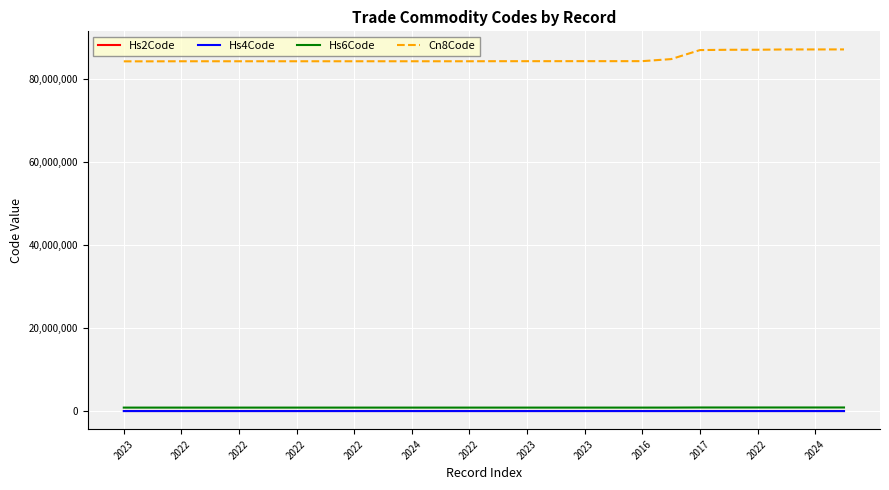

Which series has the largest total across all categories?

Cn8Code